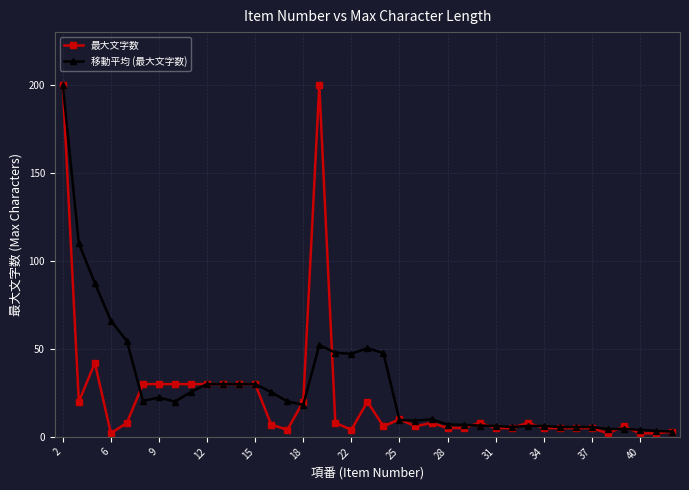

Which series has the largest range (max minus min)?

最大文字数